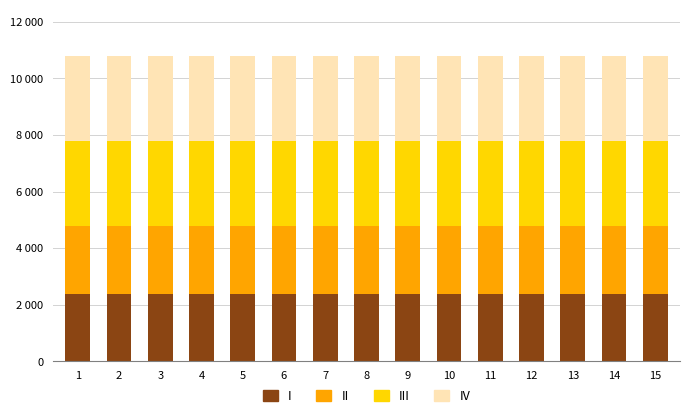

What are all the series names shown in the legend?

I, II, III, IV